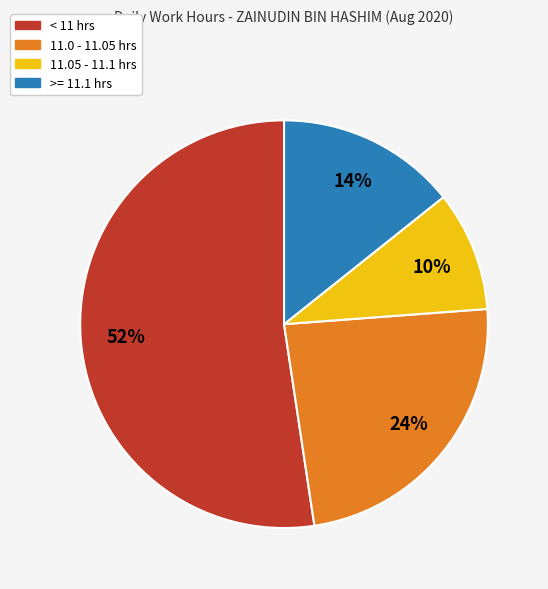

How many segments does this pie chart have?

4